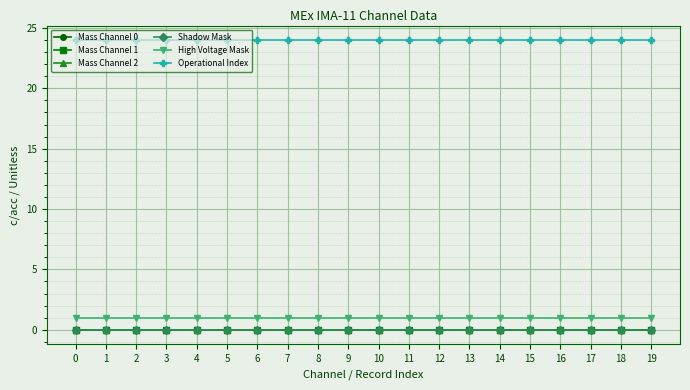

Does the chart have visible grid lines?

Yes